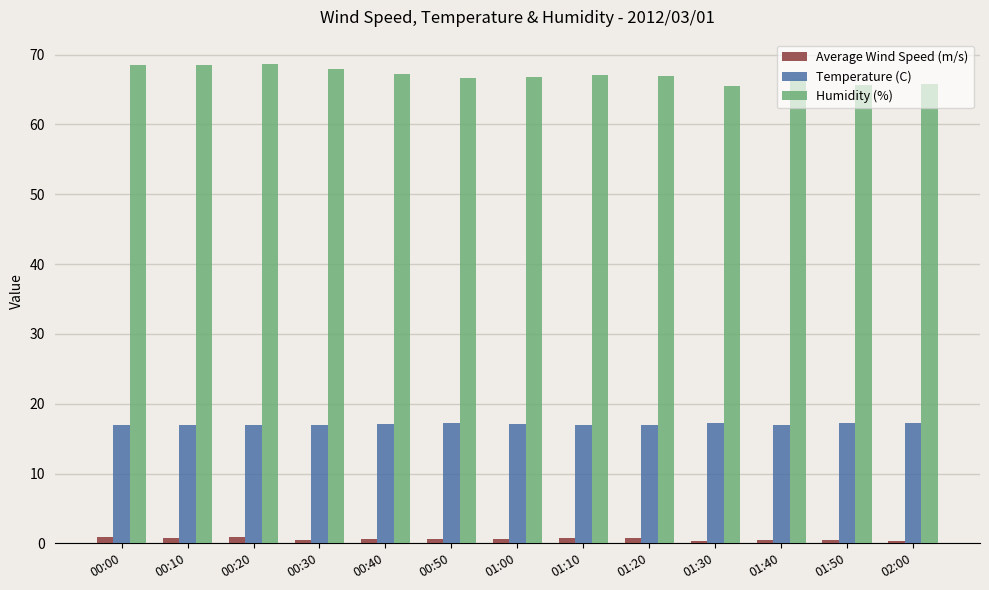

How many series are shown in this chart?

3